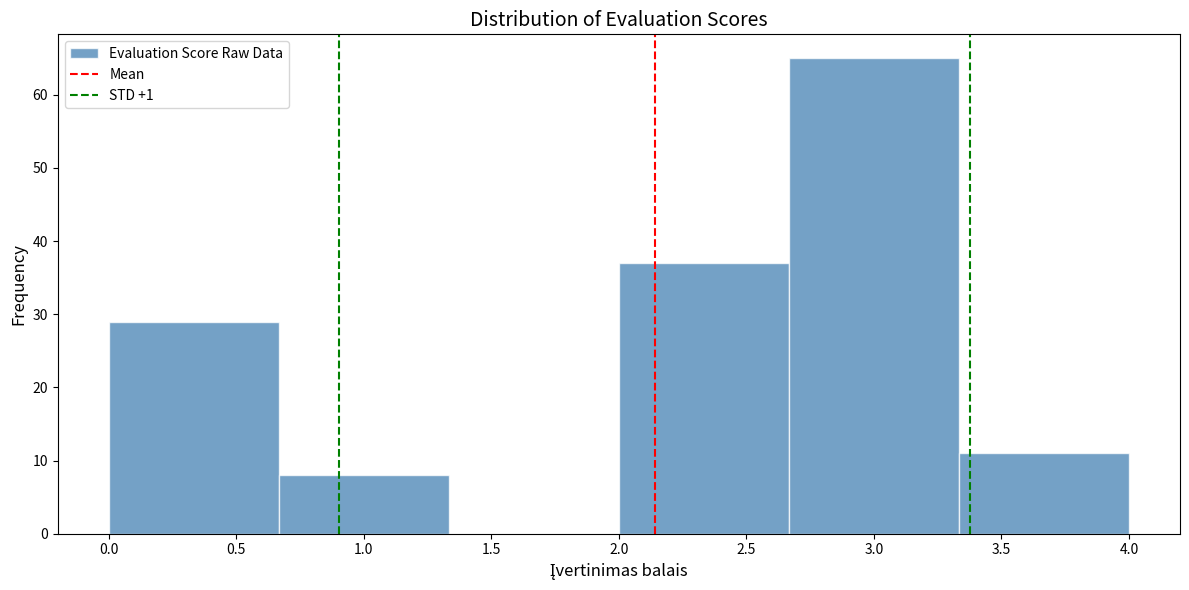

Which range on the x-axis has the tallest bar?

2.65 to 3.35